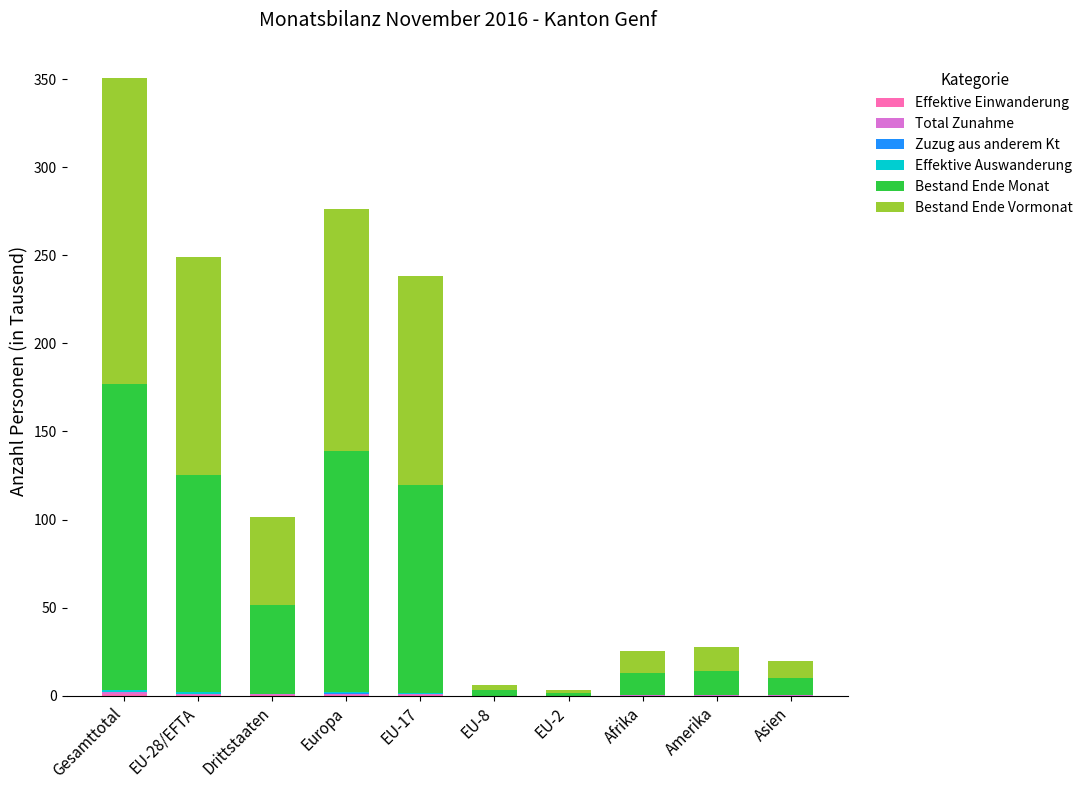

At which category is the sum across all series the highest?

Gesamttotal